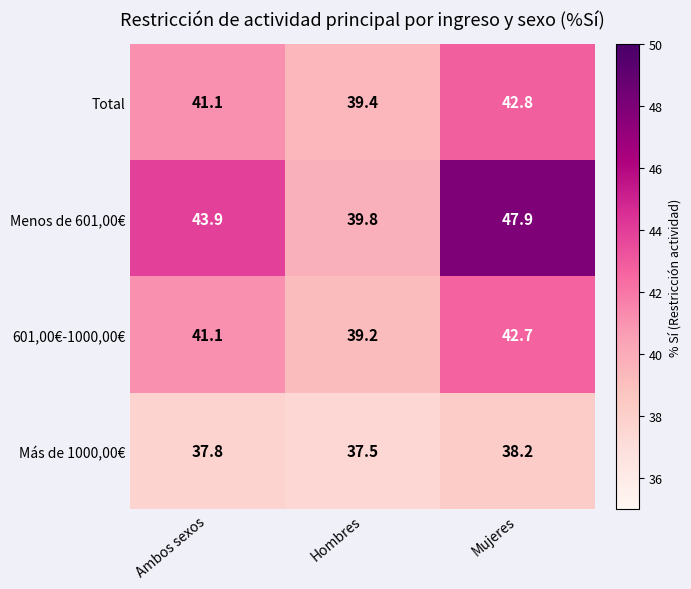

Reading left to right, extract all data points from this chart.

Total: Ambos sexos=41.1	Hombres=39.4	Mujeres=42.8
Menos de 601,00€: Ambos sexos=43.9	Hombres=39.8	Mujeres=47.9
601,00€-1000,00€: Ambos sexos=41.1	Hombres=39.2	Mujeres=42.7
Más de 1000,00€: Ambos sexos=37.8	Hombres=37.5	Mujeres=38.2